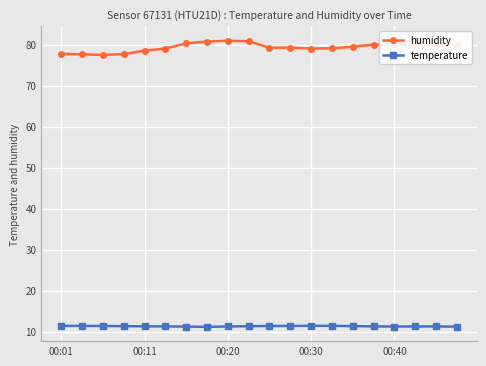

What is the value of the humidity point at the 5th from the left?

78.5